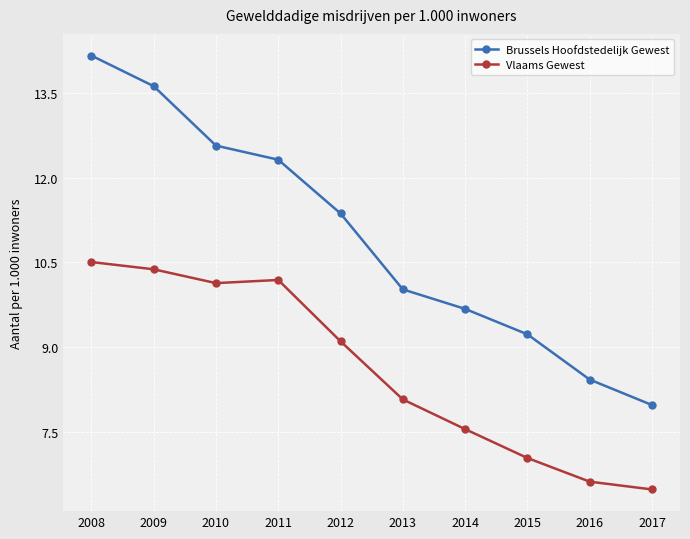

True or false: Brussels Hoofdstedelijk Gewest has more than 0 interior local peaks.

False